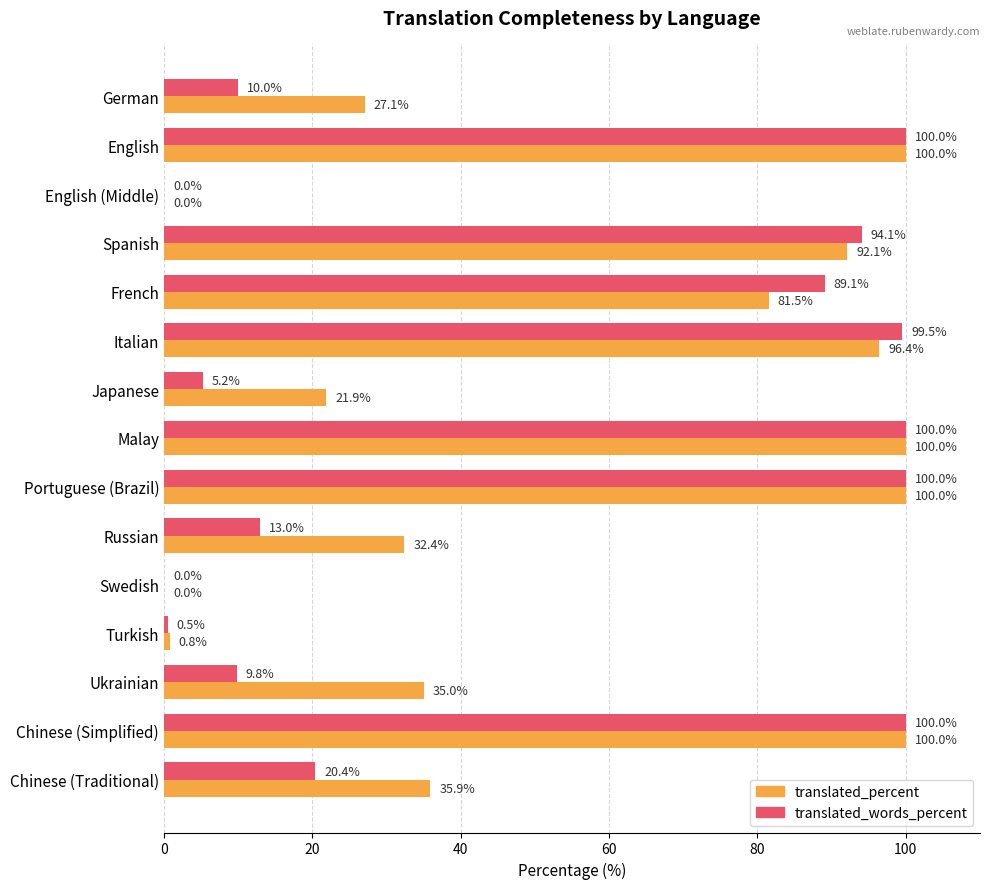

What is the total value across all series at Turkish?

1.3